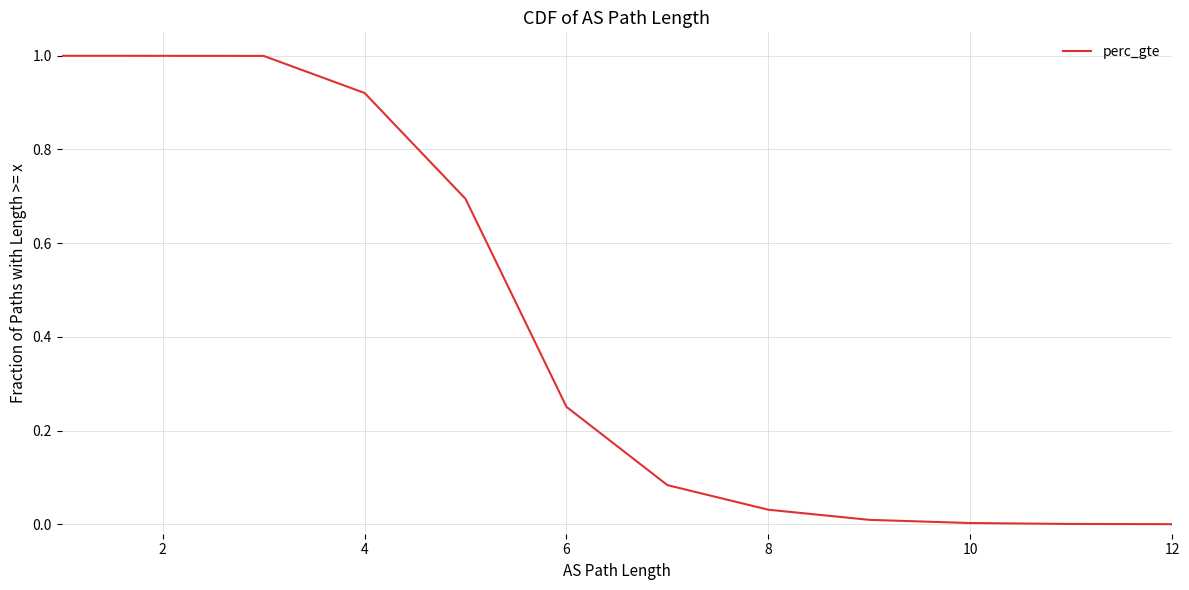

The chart shows a value of 0.2 at 4. True or false?

False